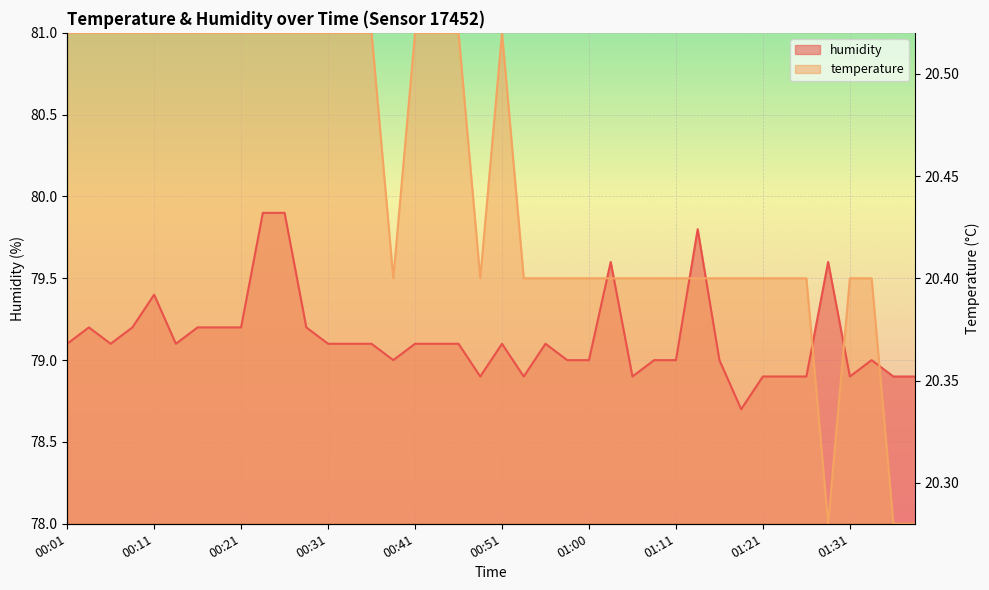

At which label does humidity reach its minimum?

01:18